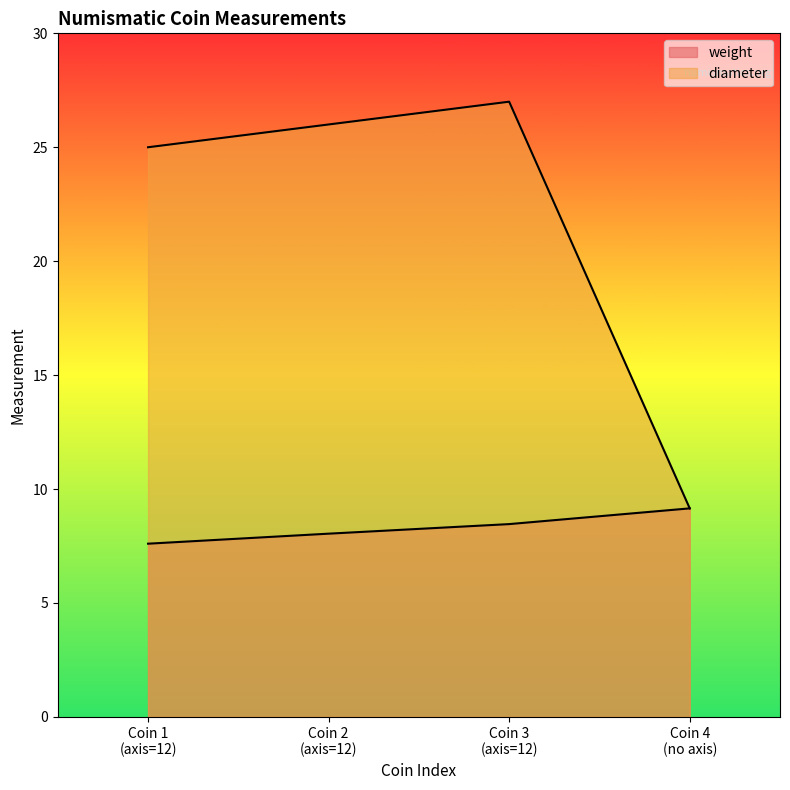

What is the total value across all series at 12?

32.6